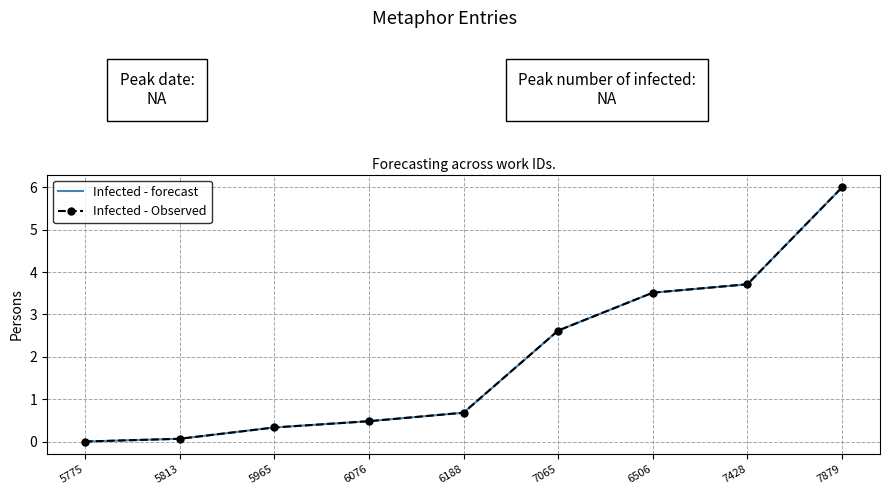

What are all the series names shown in the legend?

Infected - forecast, Infected - Observed